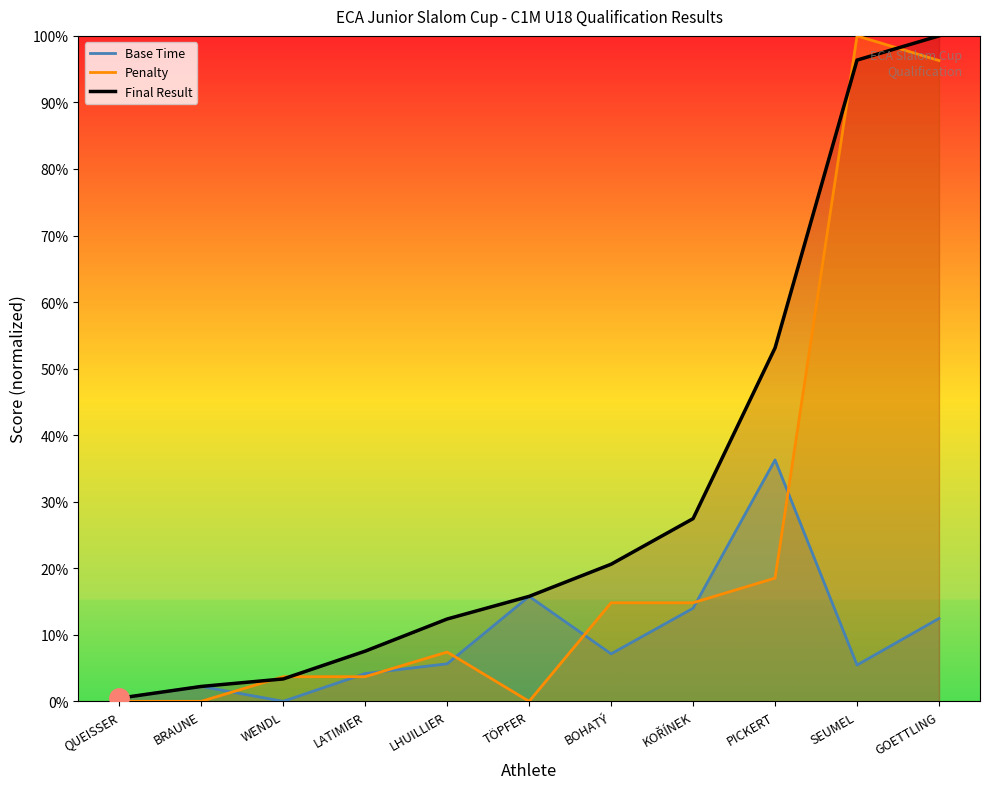

What position from the left is LHUILLIER?

5